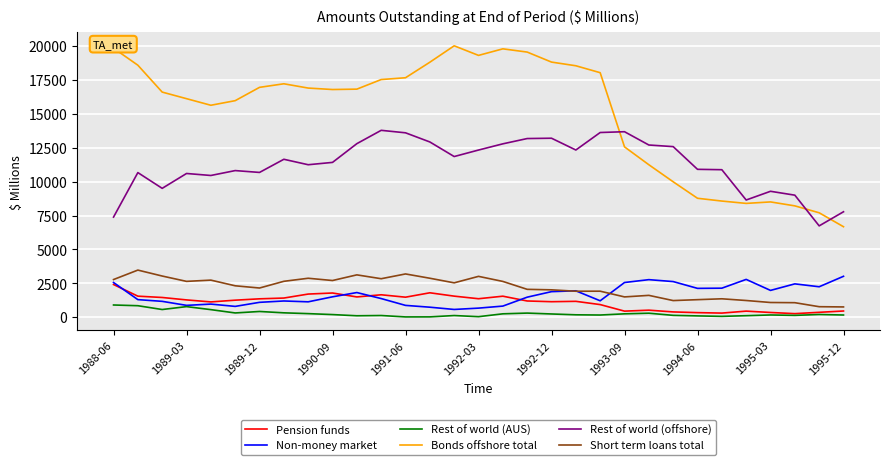

Which series has the largest total across all categories?

Bonds offshore total